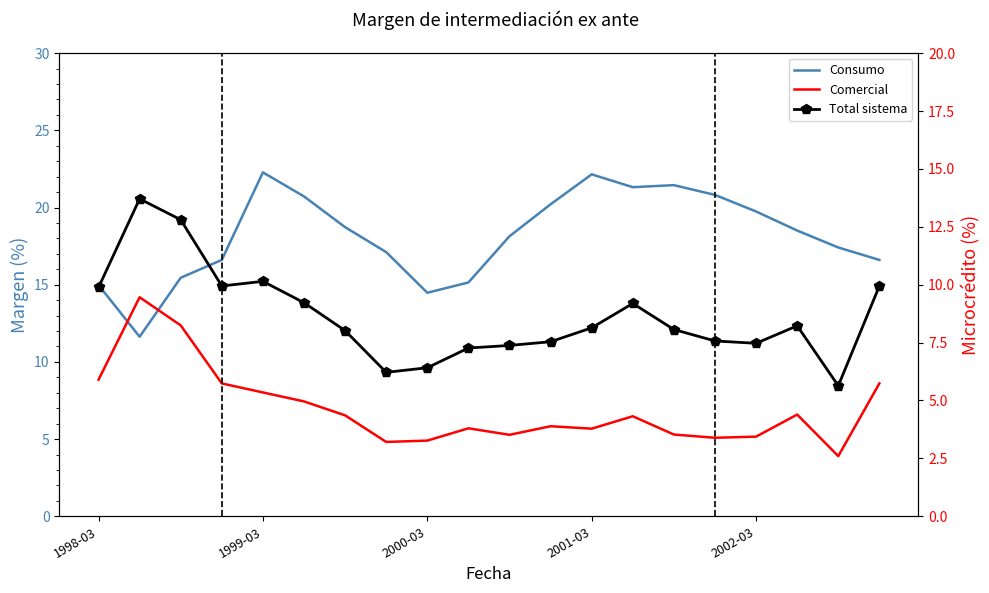

Reading left to right, transcribe all the data shown in this chart.

Consumo: 15.0	11.6	15.5	16.6	22.3	20.7	18.7	17.1	14.5	15.1	18.1	20.2	22.1	21.3	21.5	20.8	19.7	18.5	17.4	16.6
Comercial: 8.8	14.2	12.4	8.6	8.0	7.4	6.5	4.8	4.9	5.7	5.3	5.8	5.7	6.5	5.3	5.1	5.2	6.6	3.9	8.6
Total sistema: 9.9	13.7	12.8	9.9	10.1	9.2	8.0	6.2	6.4	7.3	7.4	7.5	8.1	9.2	8.1	7.6	7.5	8.2	5.6	9.9